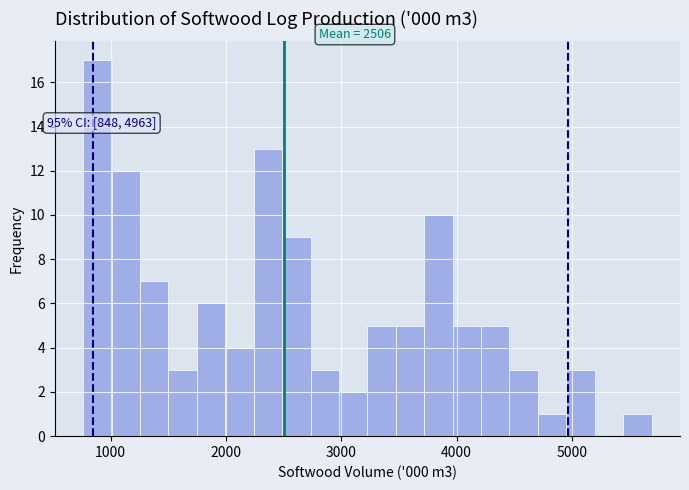

Around what value on the x-axis is the tallest bar? Give the approximate position of its centre, as read against the axis.

900